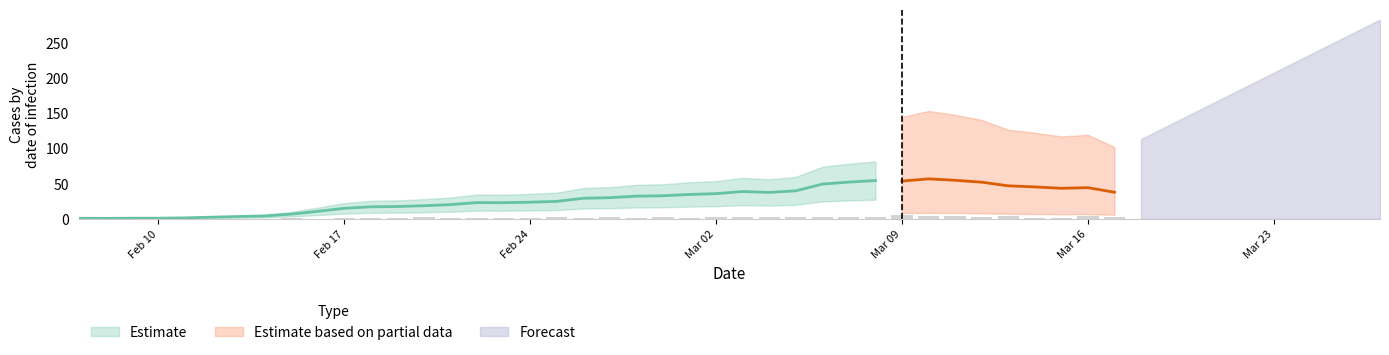

The value at Mar 16 is 3.9. True or false?

True